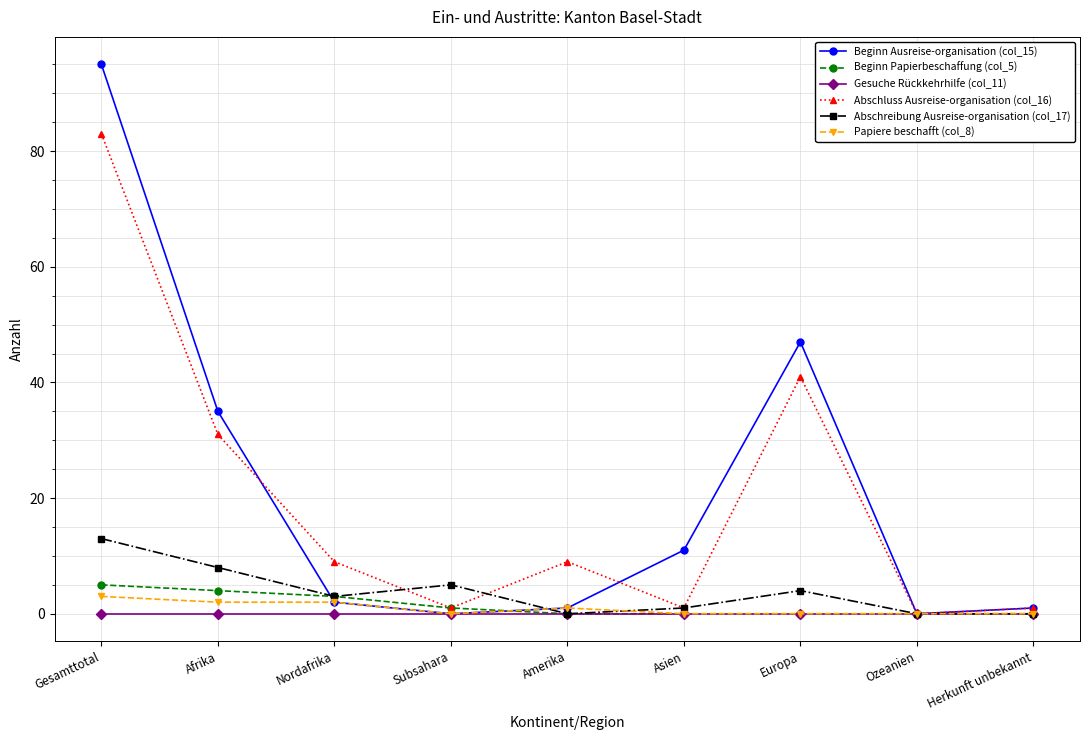

What is the label of the 3rd point from the right?

Europa